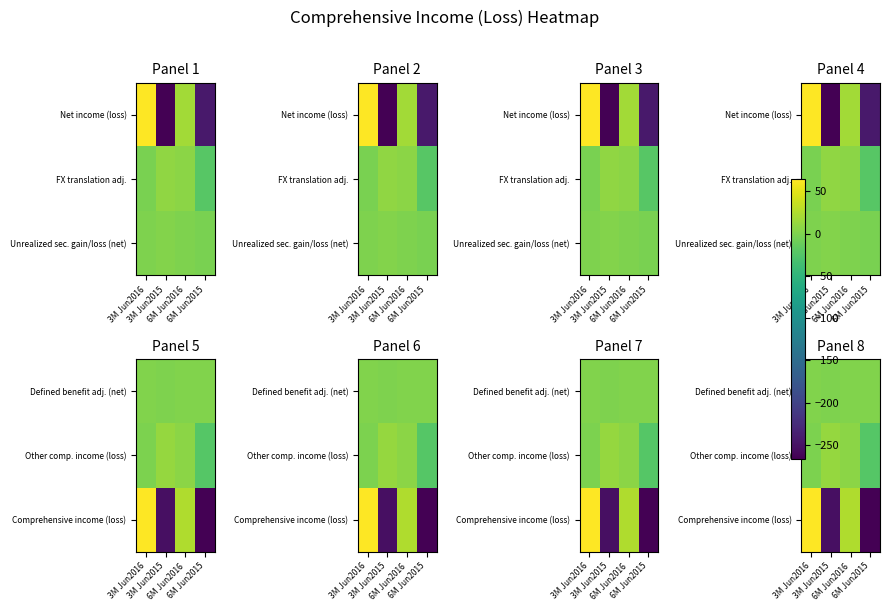

What is the spread (max minus min) of values at 6M Jun2015?

268